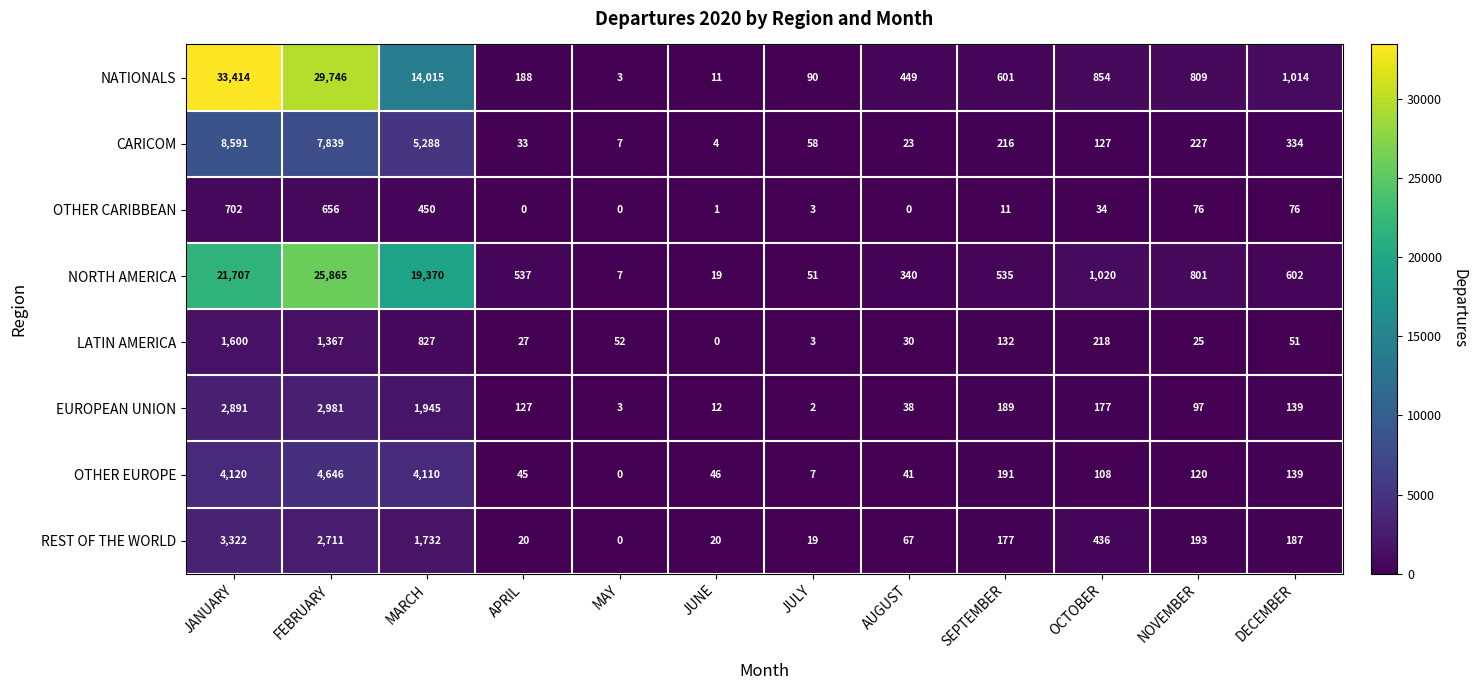

What is the average value of the CARICOM series?

1896